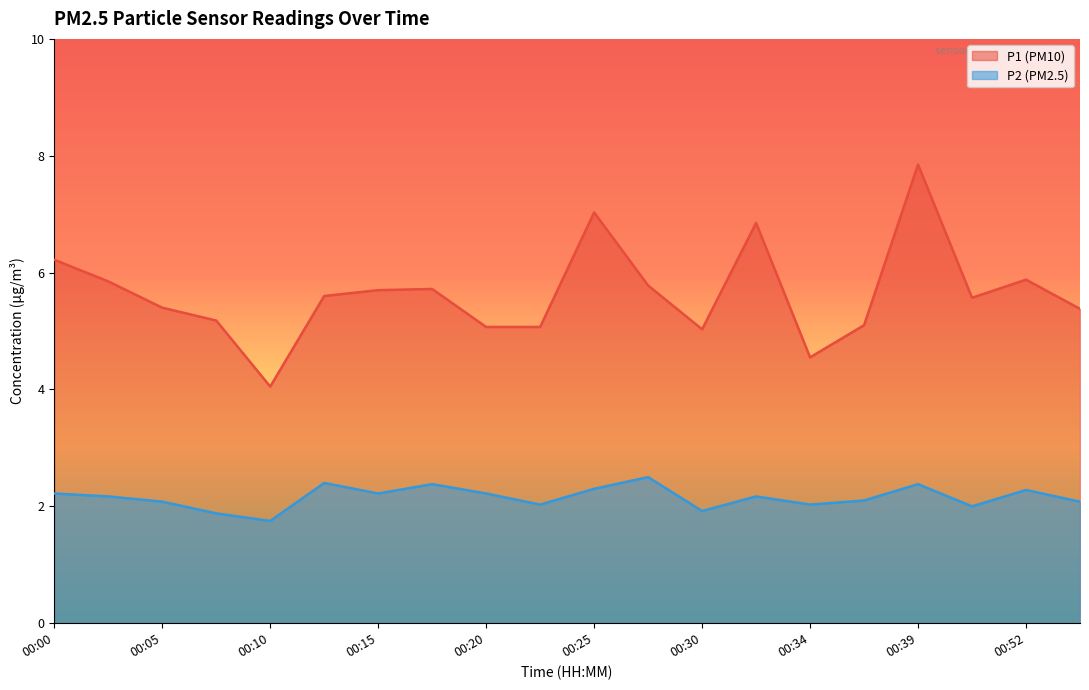

What is the difference between the maximum and minimum values in the P1 series?

3.8